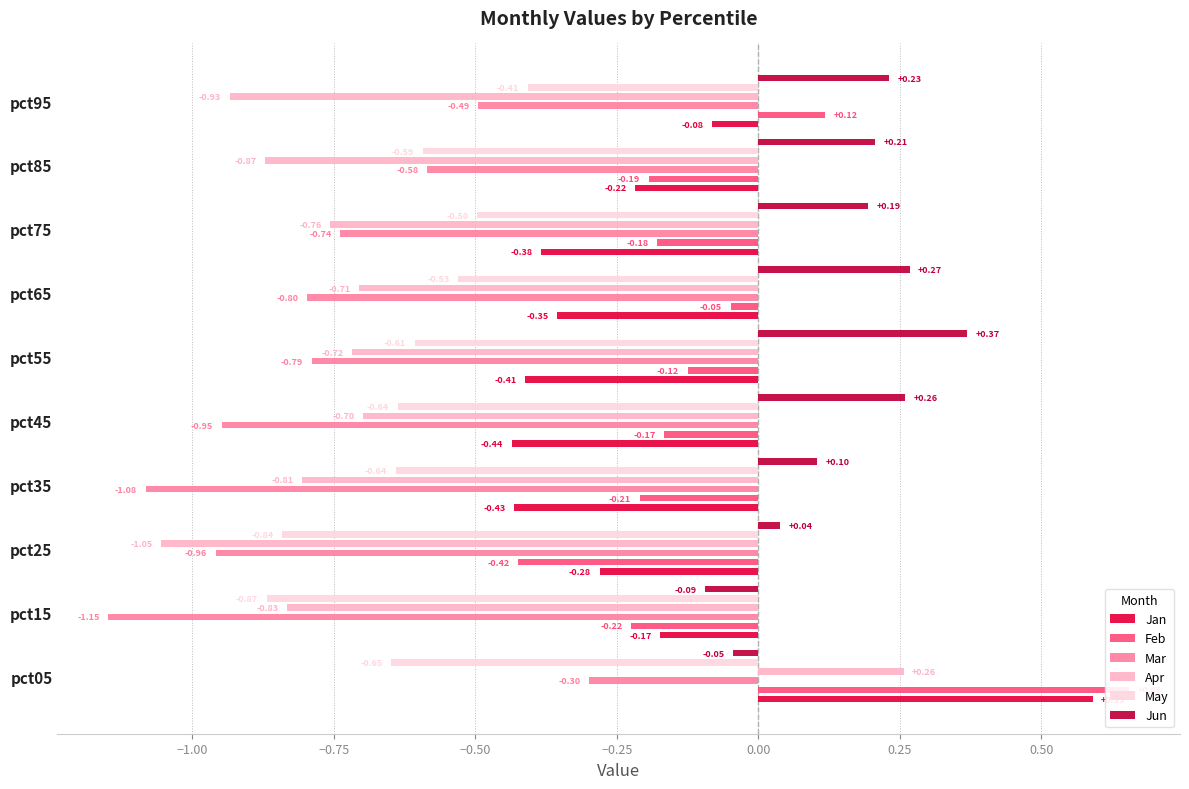

How many negative values does the Feb series have?

8